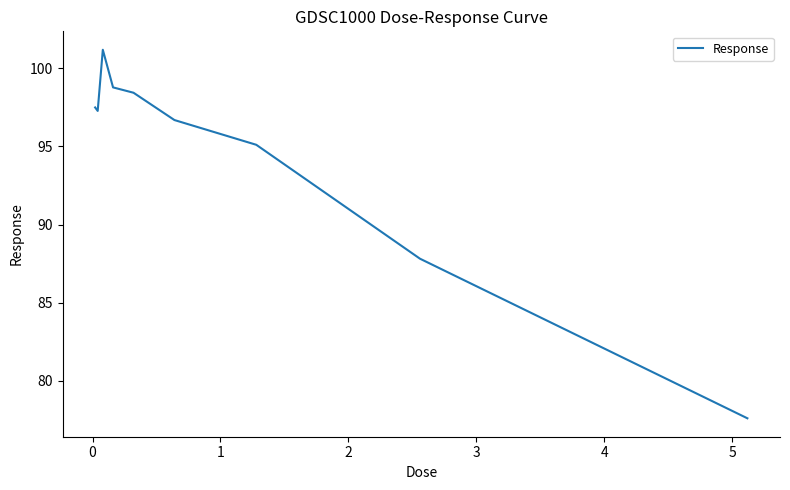

What is the difference between the maximum and minimum values?

23.6